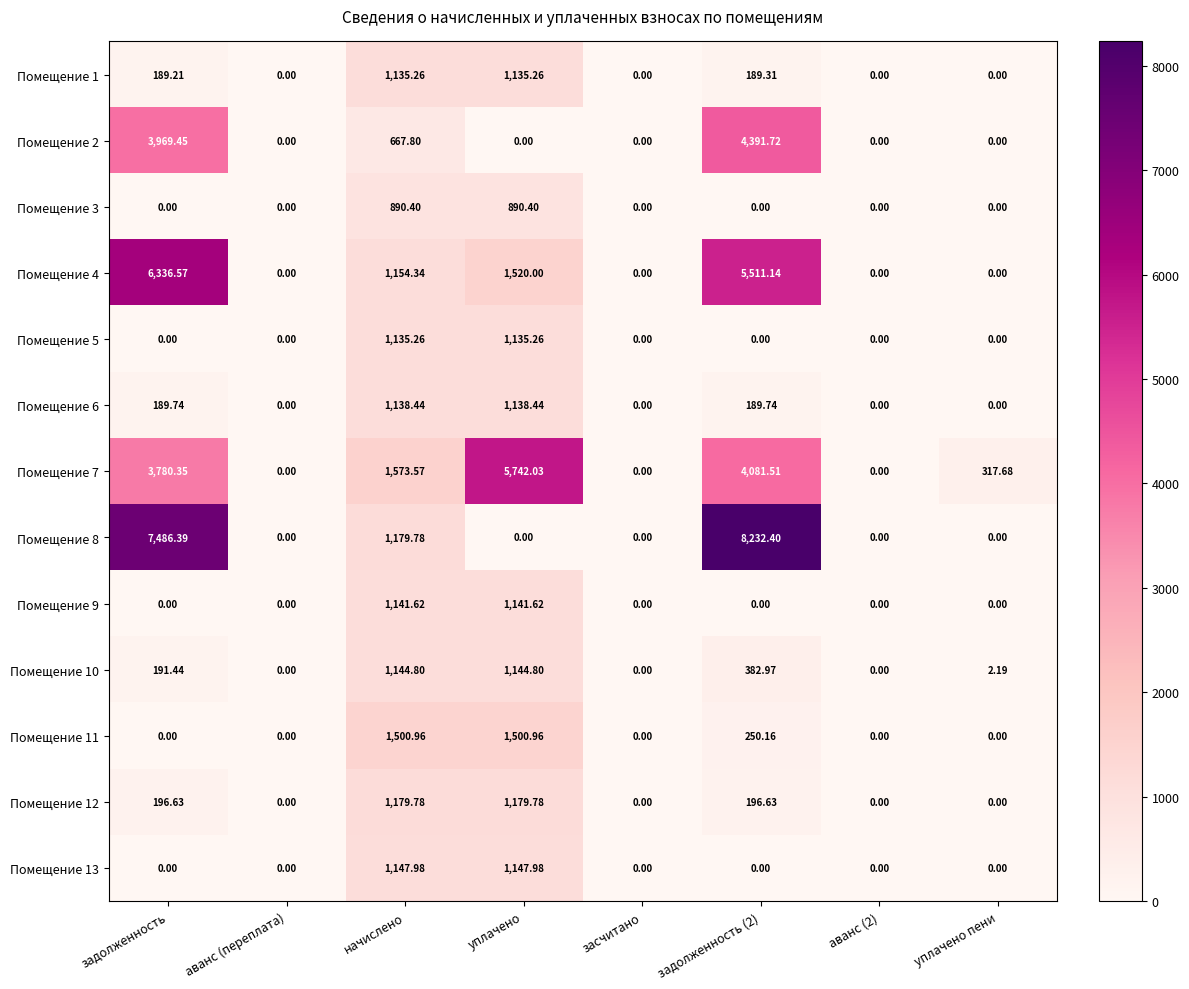

Which series has the largest total across all categories?

Помещение 8